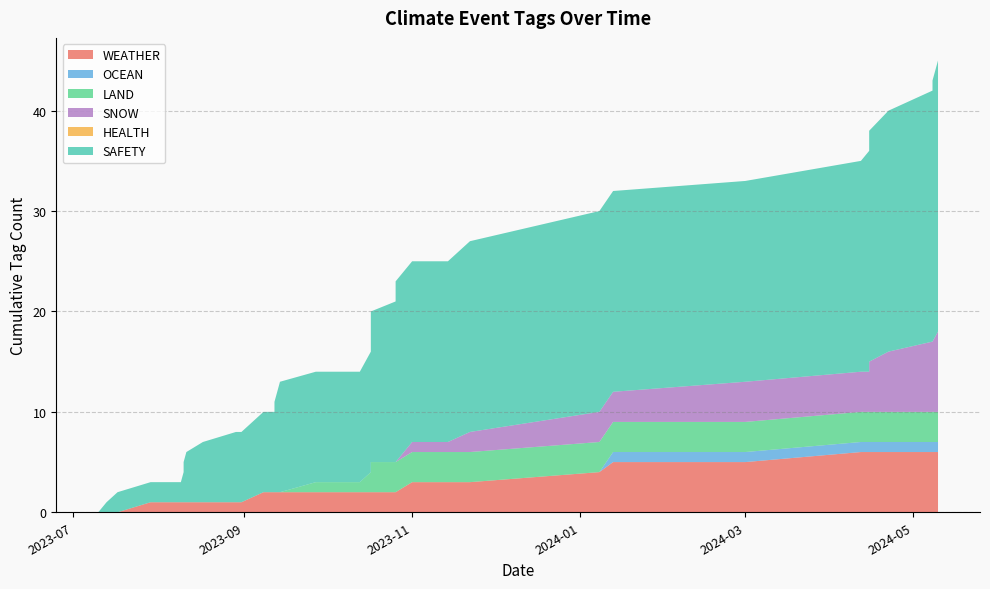

Reading right to left, transcribe all the data shown in this chart.

WEATHER: 0	0	0	1	0	0	0	0	0	0	0	0	1	0	0	0	0	0	0	0	0	0	0	0	0	0	0	1	0	0	1	1	0	1	0	0	0	0	0	0
OCEAN: 0	0	0	0	0	0	0	0	0	0	0	0	0	0	0	0	0	0	0	0	0	0	0	0	0	0	0	0	0	0	0	1	0	0	0	0	0	0	0	0
LAND: 0	0	0	0	0	0	0	0	0	0	0	0	0	0	0	0	0	0	1	0	0	0	1	1	0	0	0	0	0	0	0	0	0	0	0	0	0	0	0	0
SNOW: 0	0	0	0	0	0	0	0	0	0	0	0	0	0	0	0	0	0	0	0	0	0	0	0	0	0	0	1	0	1	1	0	1	0	1	0	1	0	1	1
HEALTH: 0	0	0	0	0	0	0	0	0	0	0	0	0	0	0	0	0	0	0	0	0	0	0	0	0	0	0	0	0	0	0	0	0	0	0	0	0	0	0	0
SAFETY: 0	1	1	0	0	0	1	1	1	1	1	0	1	1	0	1	0	1	0	0	1	1	1	1	1	1	1	0	0	1	1	0	0	1	1	1	1	1	1	1